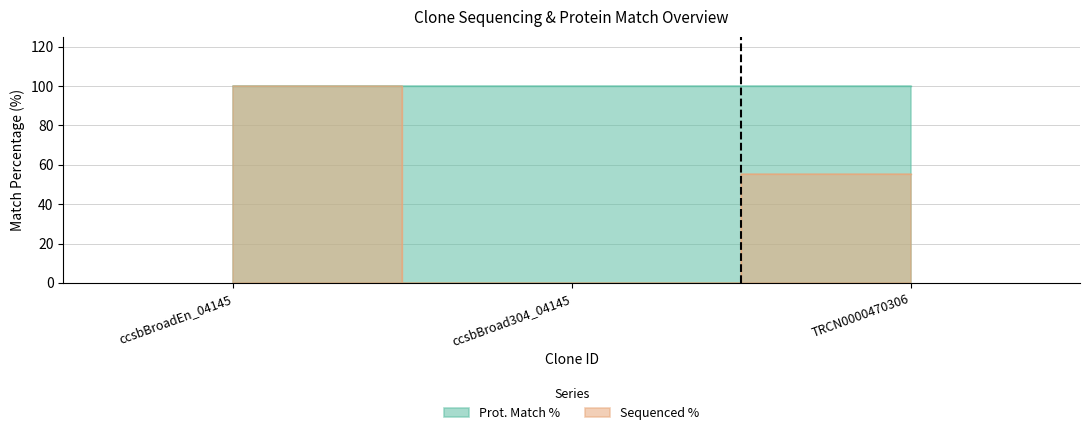

What is the difference between the values at TRCN0000470306 and ccsbBroad304_04145?

55.1